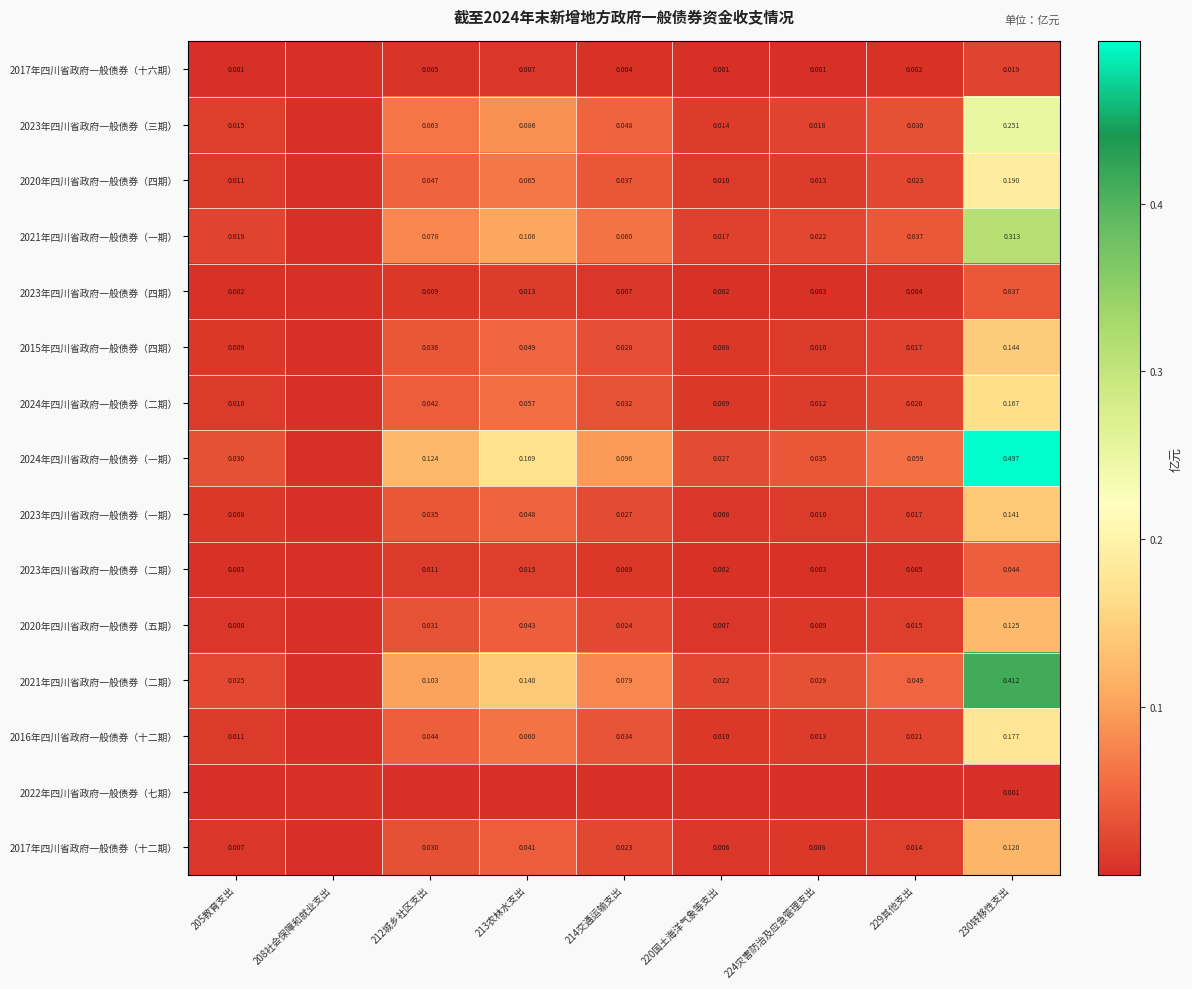

Which series has the widest spread of values?

2024年四川省政府一般债券（一期）